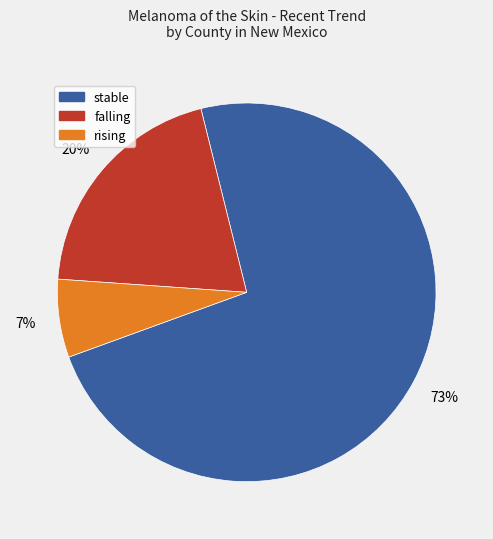

What is the largest slice in the pie chart?

stable